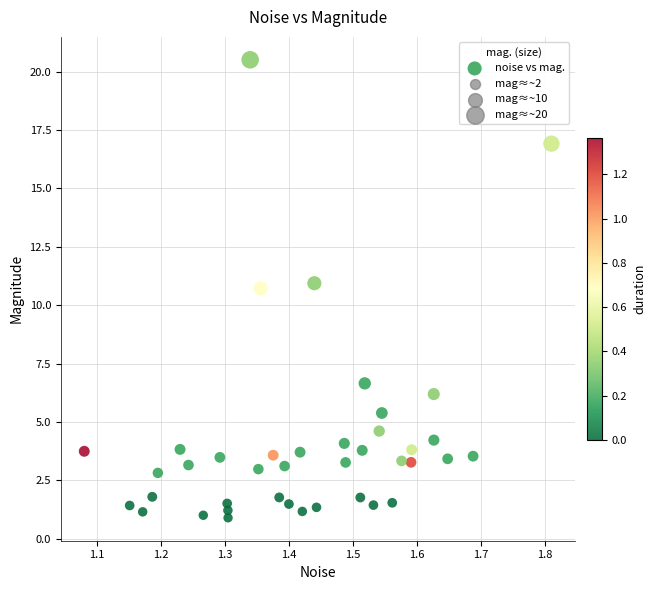

What is the range of Y values (max minus min)?

19.6